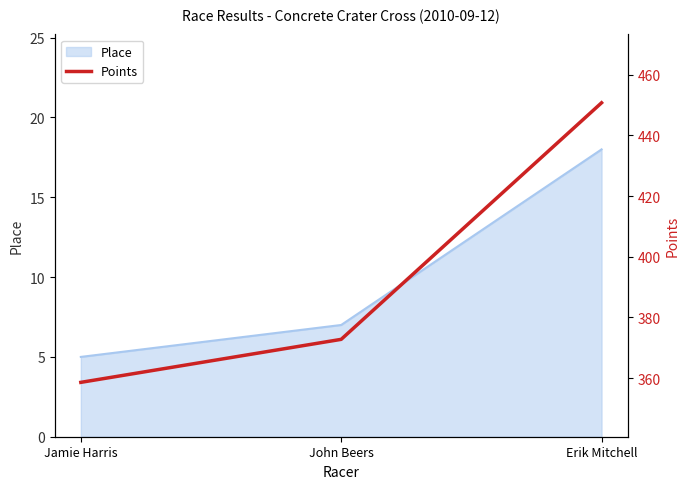

At which label is Place closest to 11?

John Beers